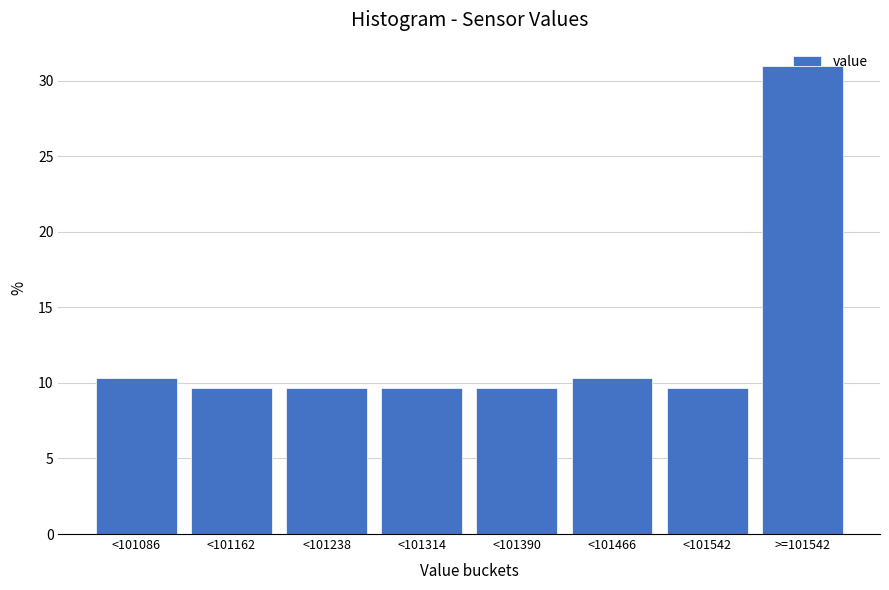

What is the value of the 8th bar from the left?

31.0